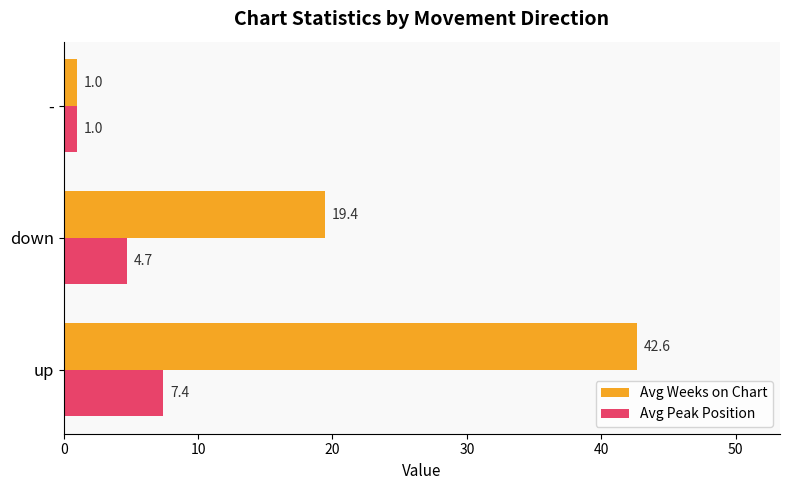

The value of Avg Weeks on Chart at down is 19.4. True or false?

True